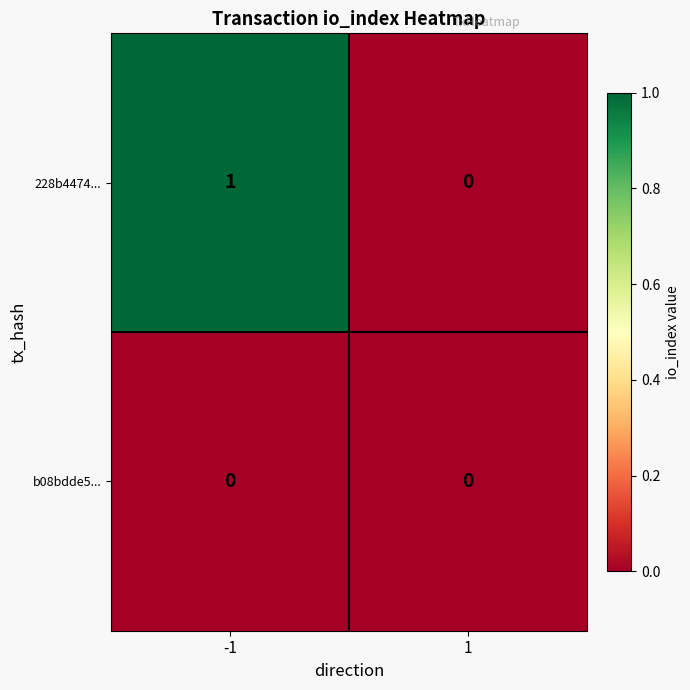

Which series changed the most between -1 and 1?

228b4474...